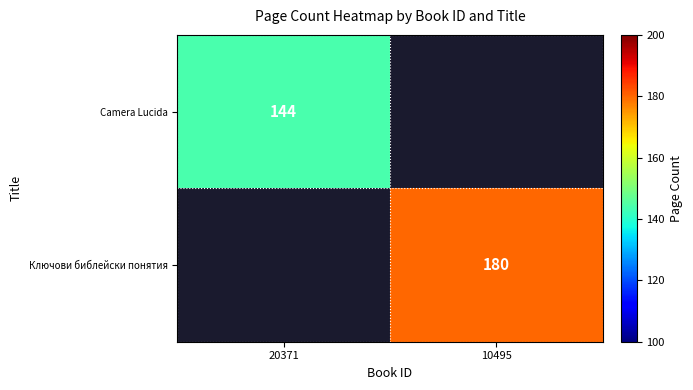

Is it true that Ключови библейски понятия equals 254 at 10495?

False